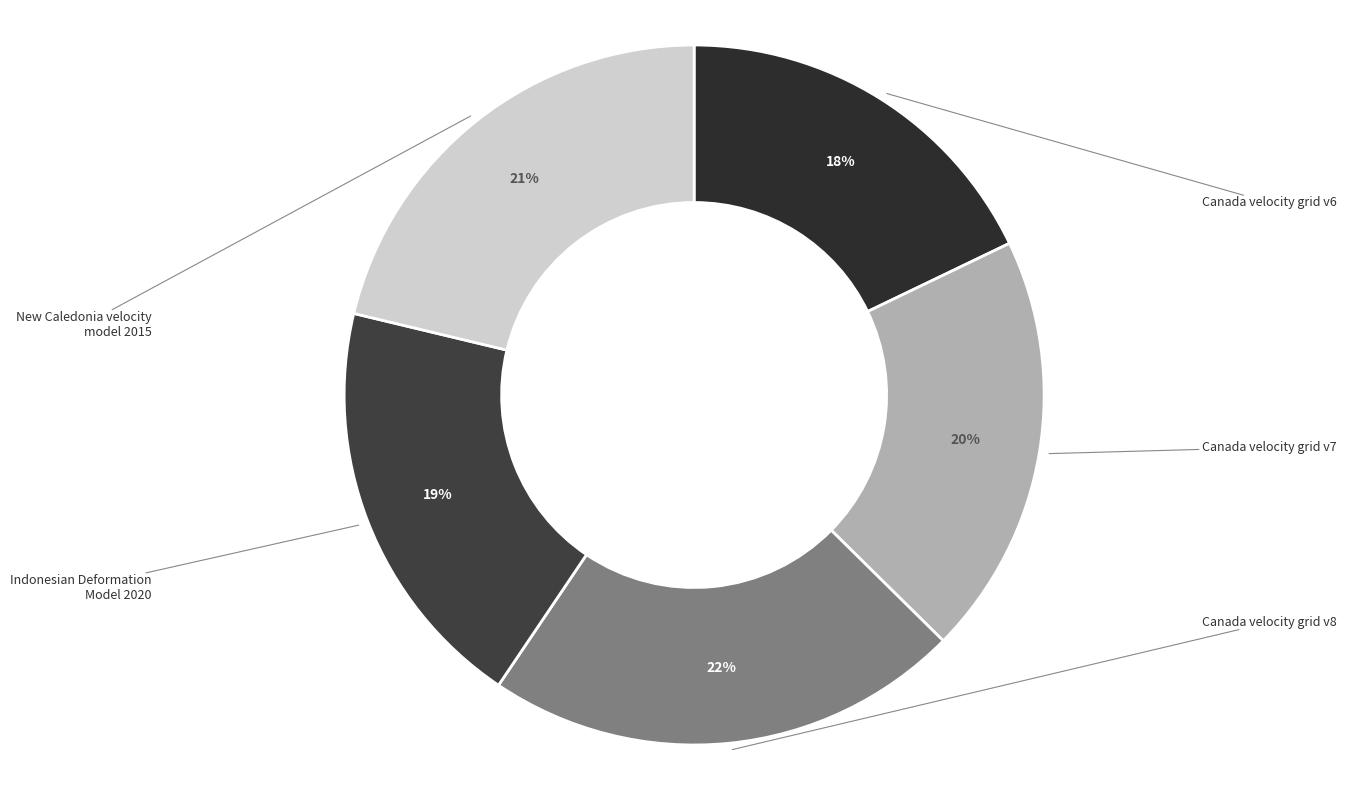

Does any single category account for the majority?

No